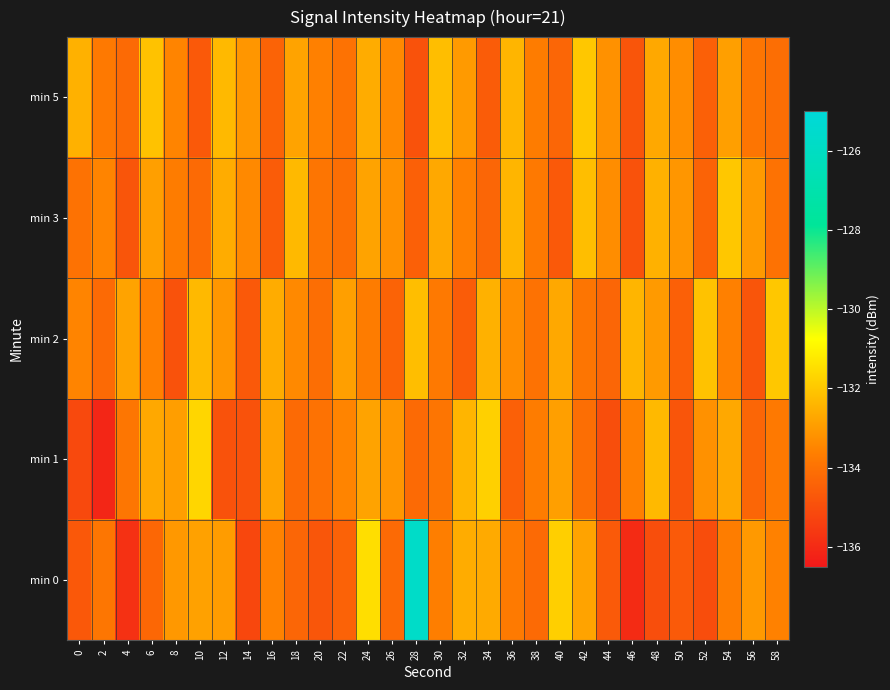

What is the difference between the highest and lowest values at 22?

1.5